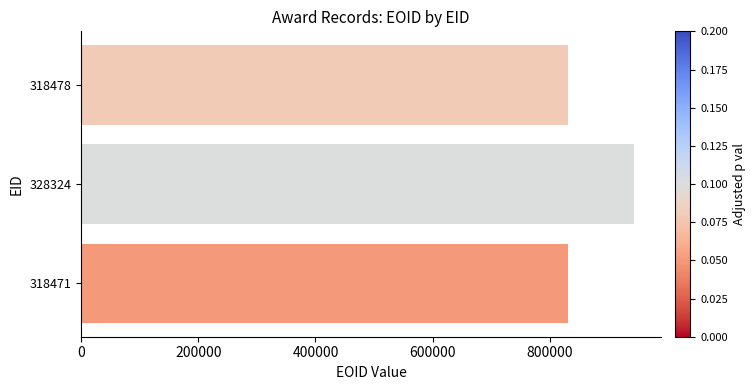

What is the sum of all values?

2606435